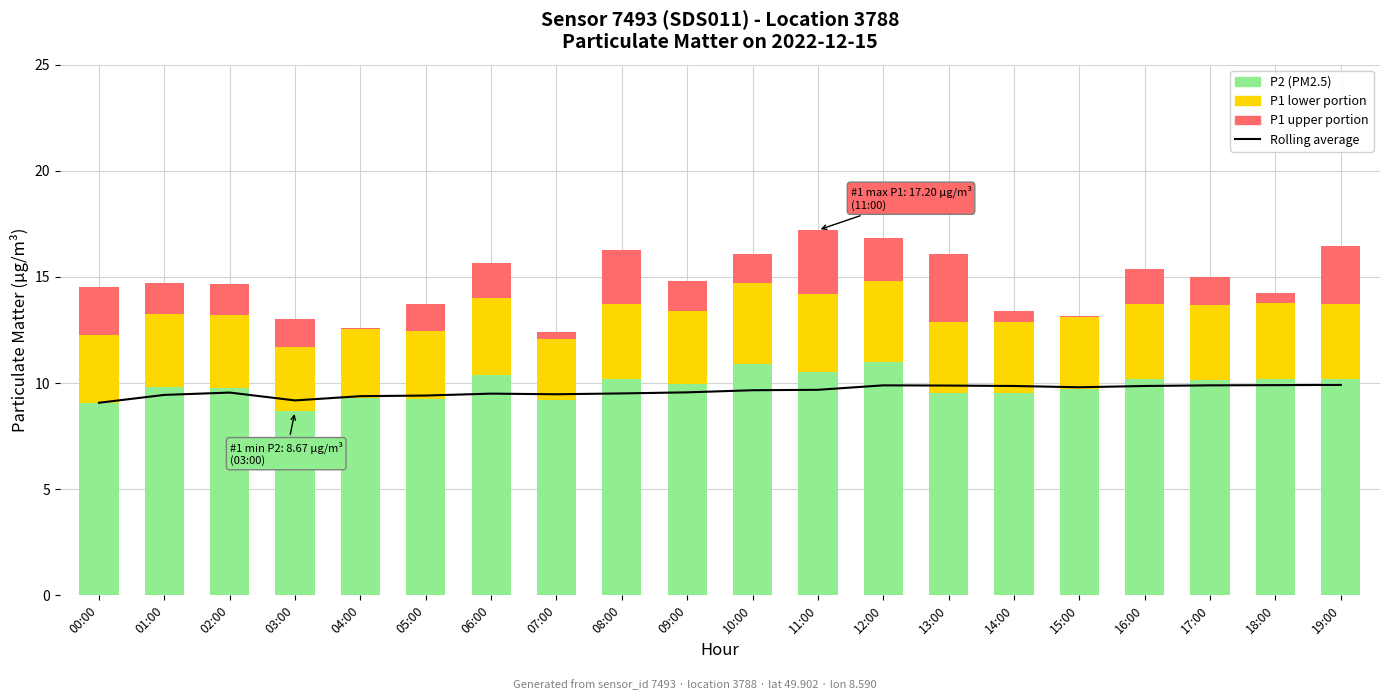

At which category is the sum across all series the highest?

11:00